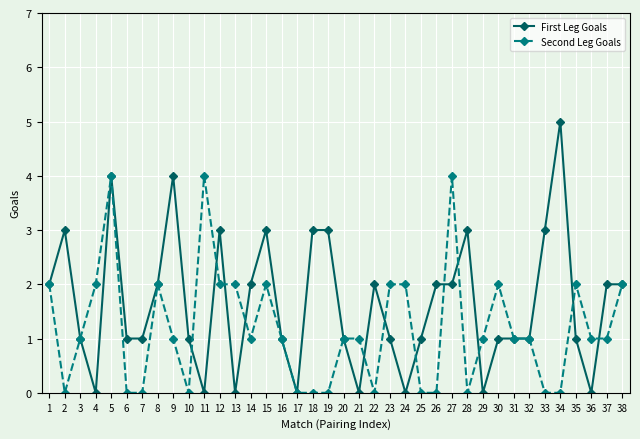

Which series has the largest range (max minus min)?

First Leg Goals